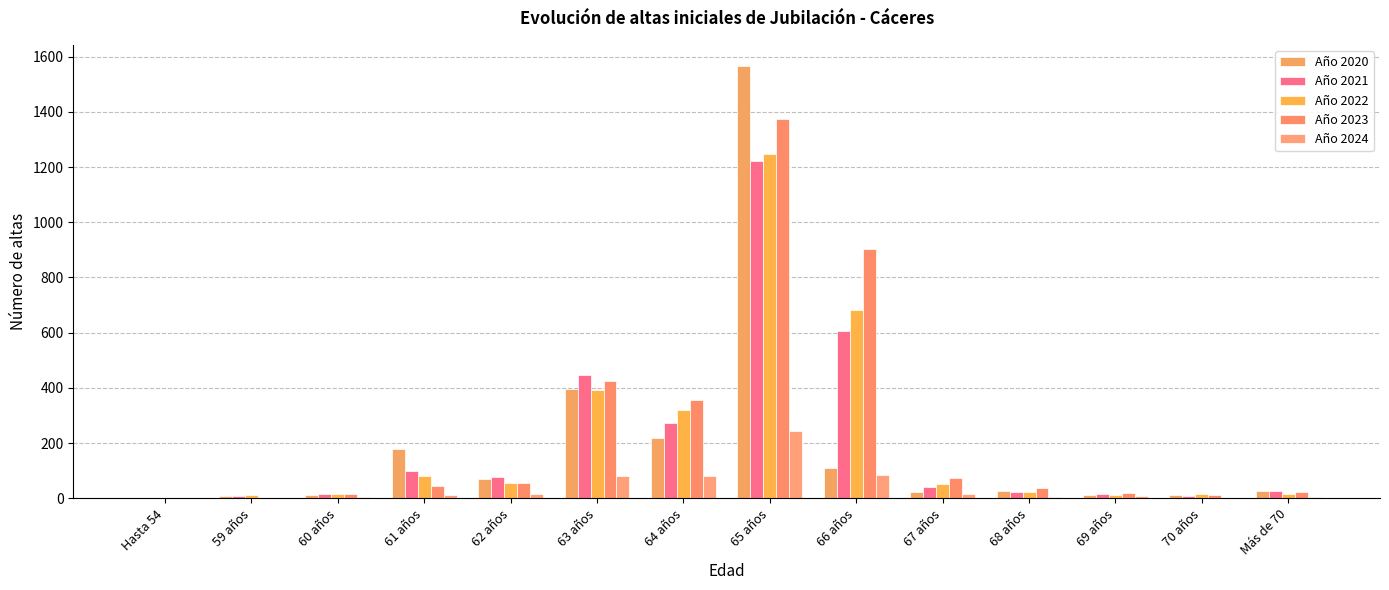

The Año 2021 series shows 261 at 66 años. True or false?

False